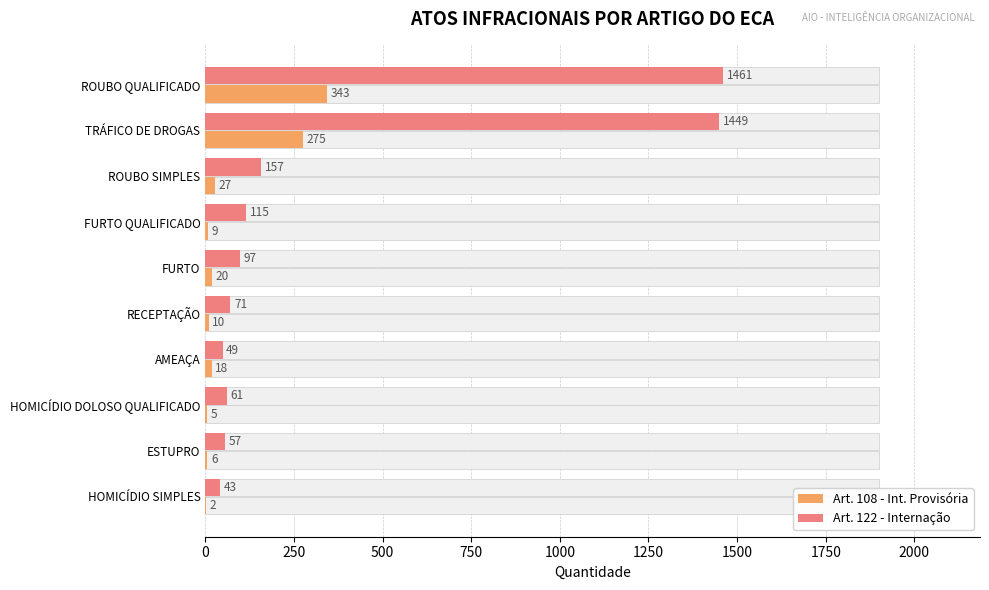

Reading right to left, extract all data points from this chart.

Art. 108 - Int. Provisória: 2	6	5	18	10	20	9	27	275	343
Art. 122 - Internação: 43	57	61	49	71	97	115	157	1449	1461